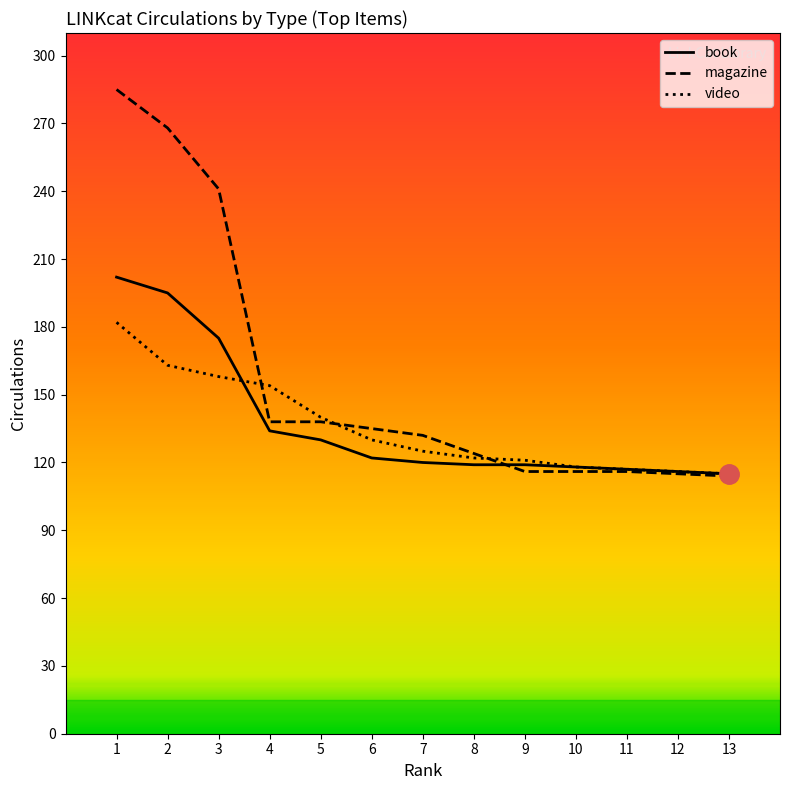

True or false: book and magazine cross at least once.

True